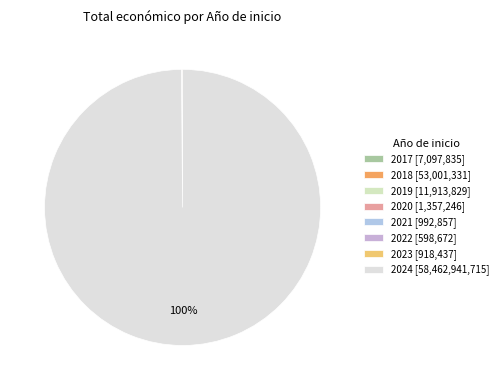

Do 2020 and 2022 together represent more than half of the pie?

No